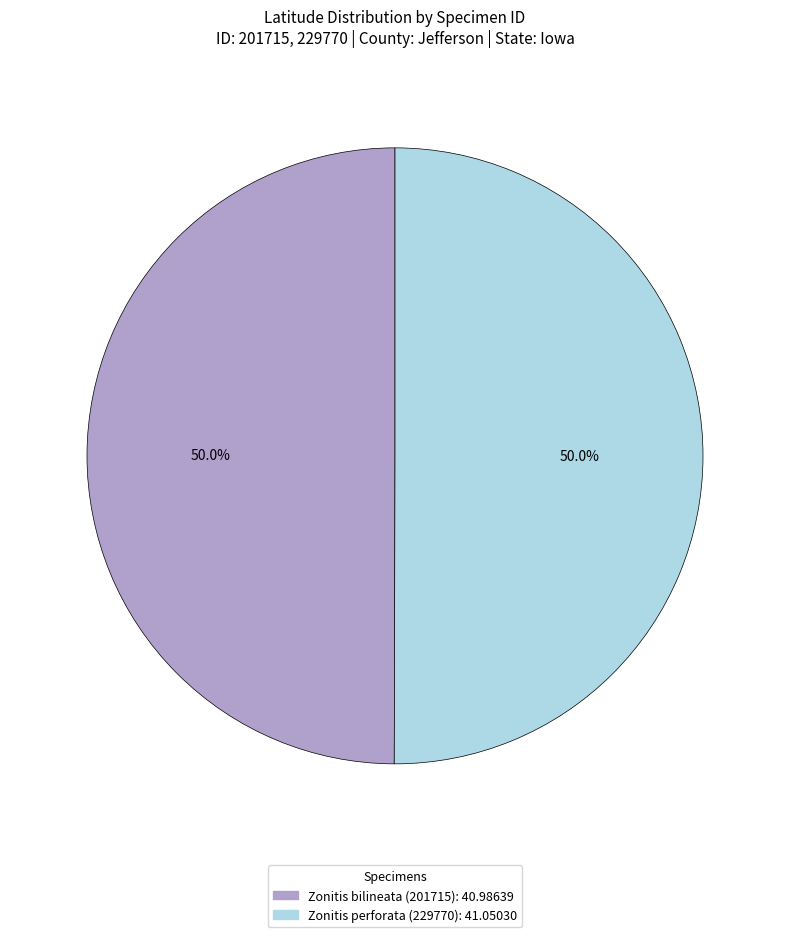

Count the number of slices in the pie.

2